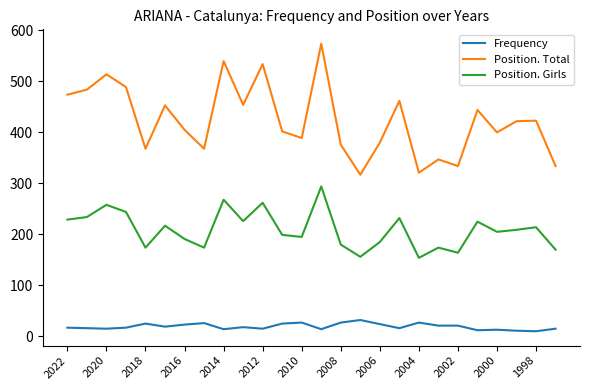

Which series has the widest spread of values?

Position. Total